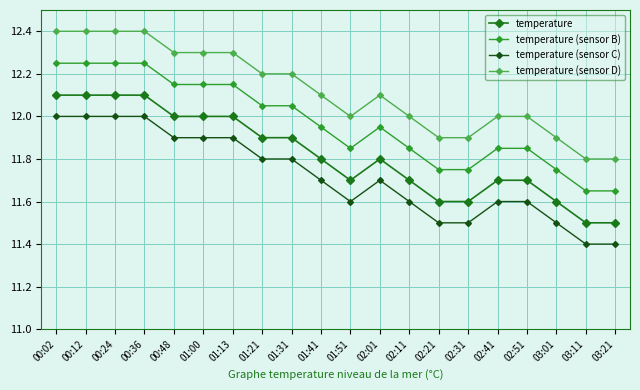

Which series has the largest total across all categories?

temperature (sensor D)